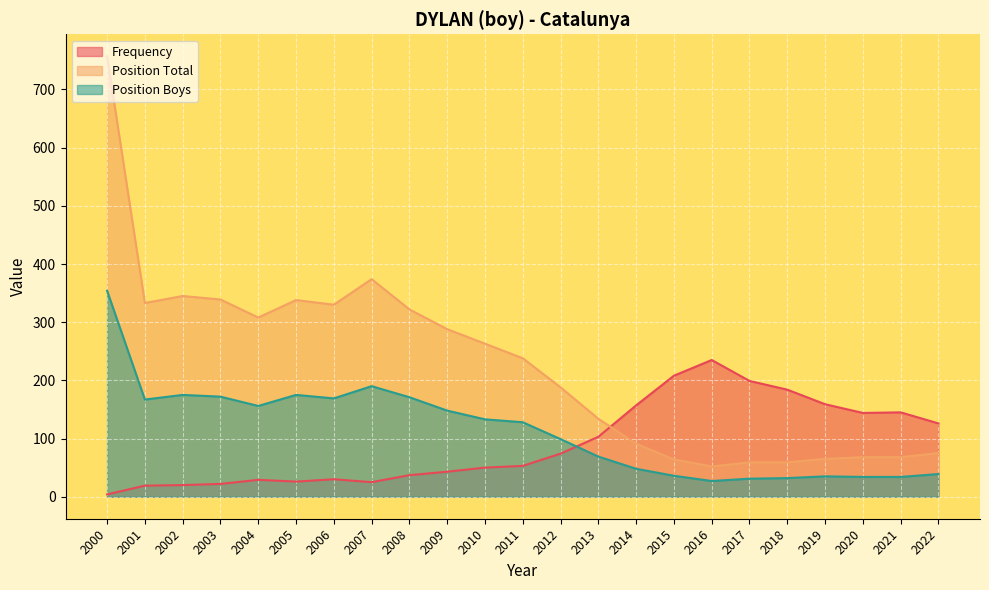

Which series changed the most between 2006 and 2007?

Position Total